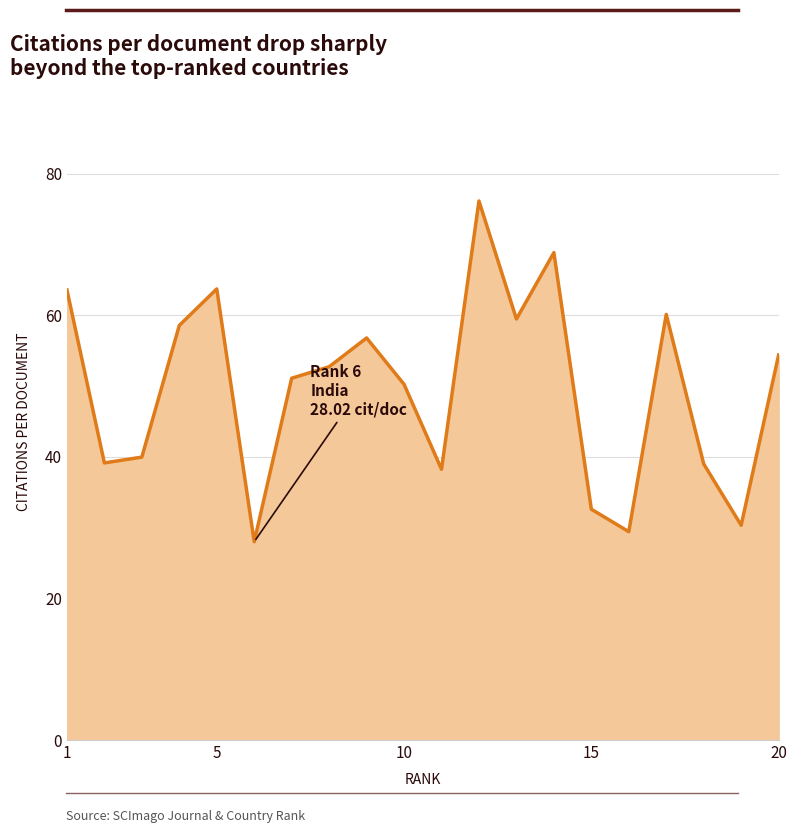

What is the difference between the maximum and minimum values?

48.2